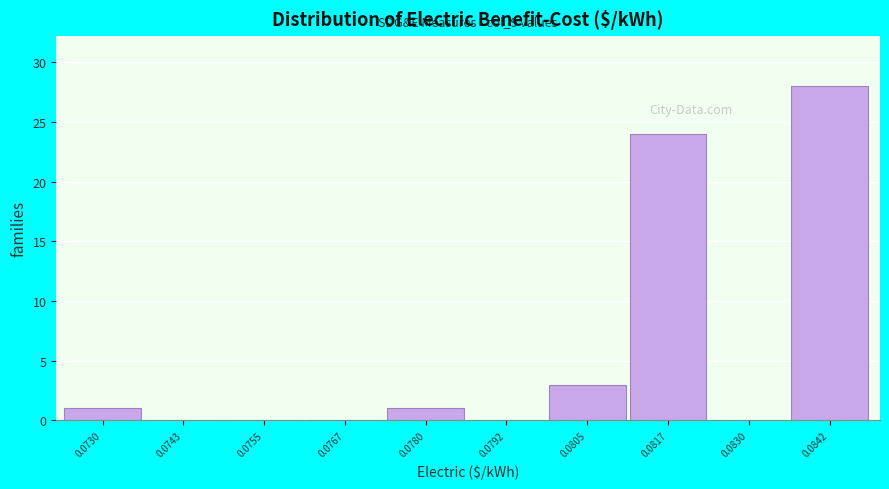

Reading left to right, extract all data points from this chart.

0.0730=1	0.0743=0	0.0755=0	0.0767=0	0.0780=1	0.0792=0	0.0805=3	0.0817=24	0.0830=0	0.0842=28